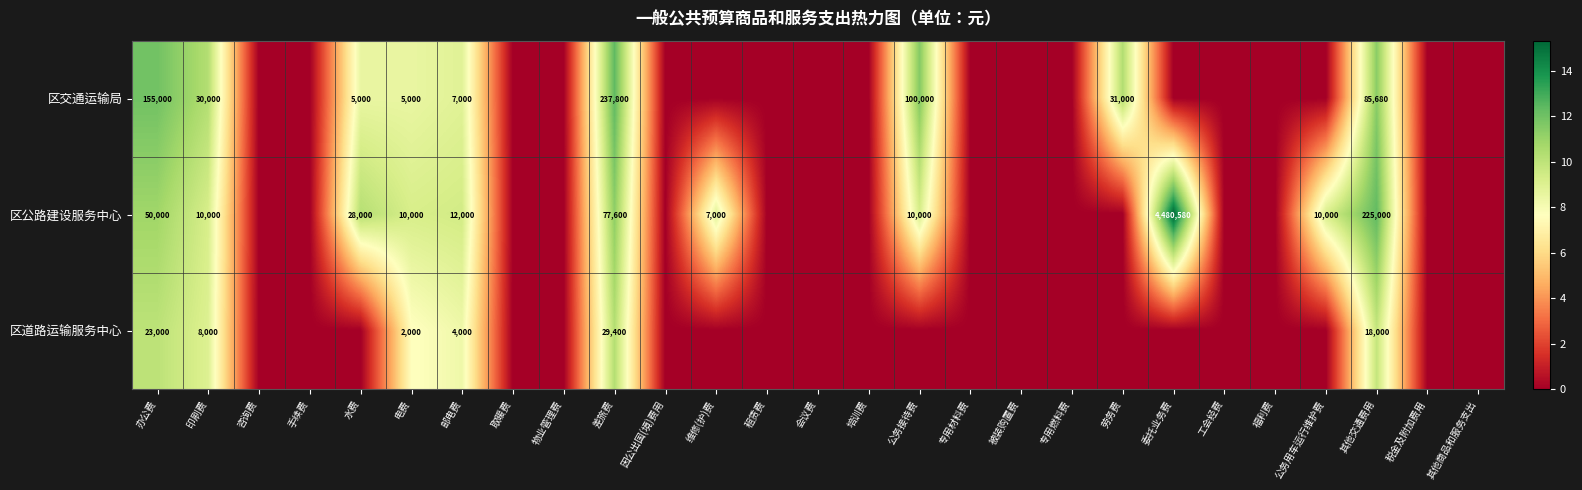

The value of 区交通运输局 at 水费 is 5000. True or false?

True